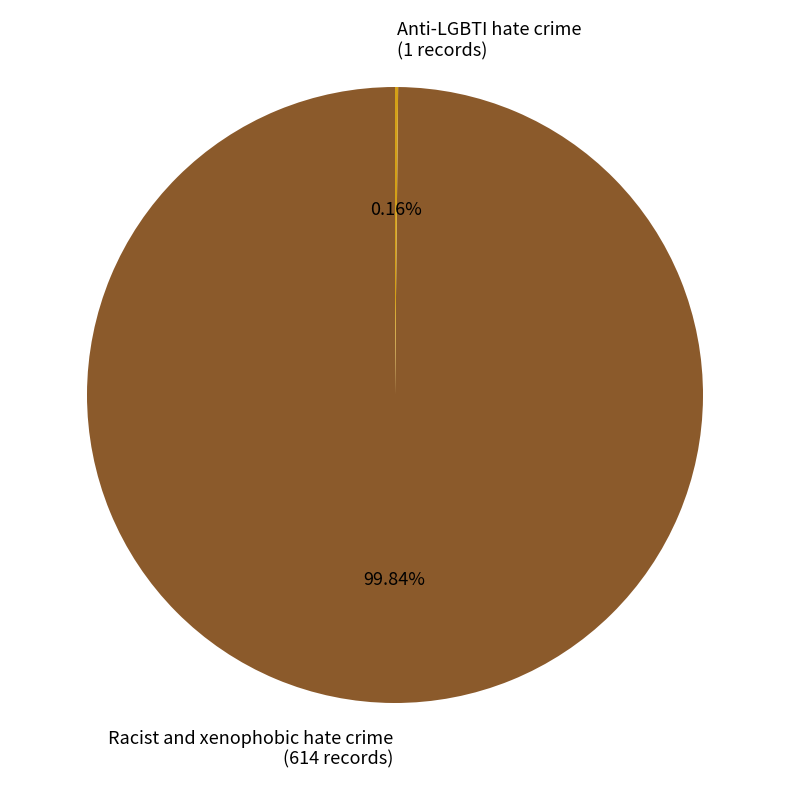

What is the majority slice?

Racist and xenophobic hate crime